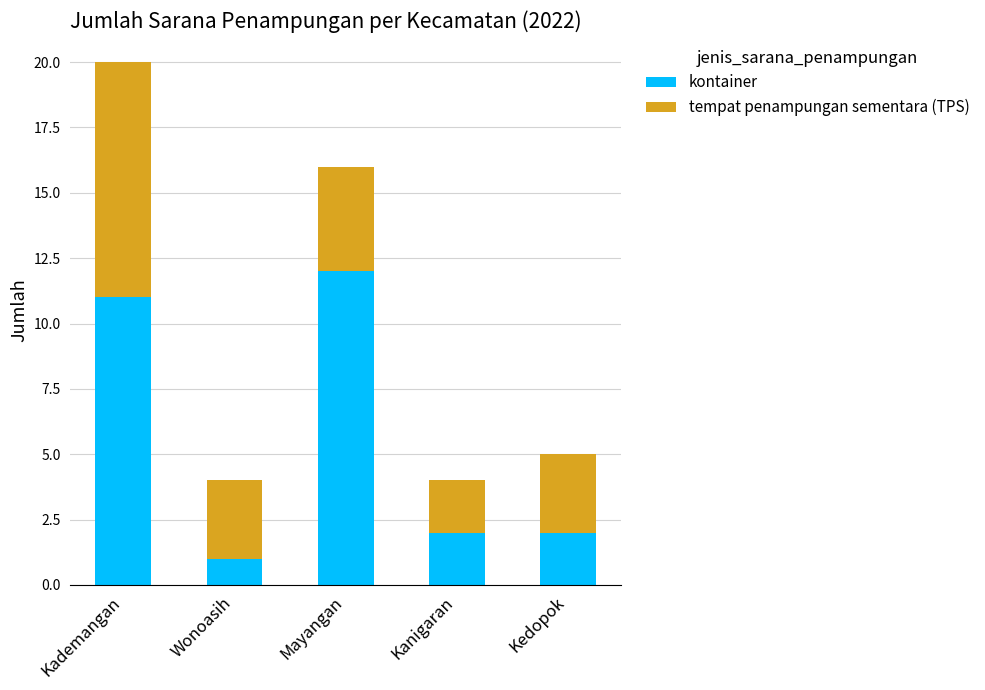

True or false: kontainer has a value of 3 at Kanigaran.

False